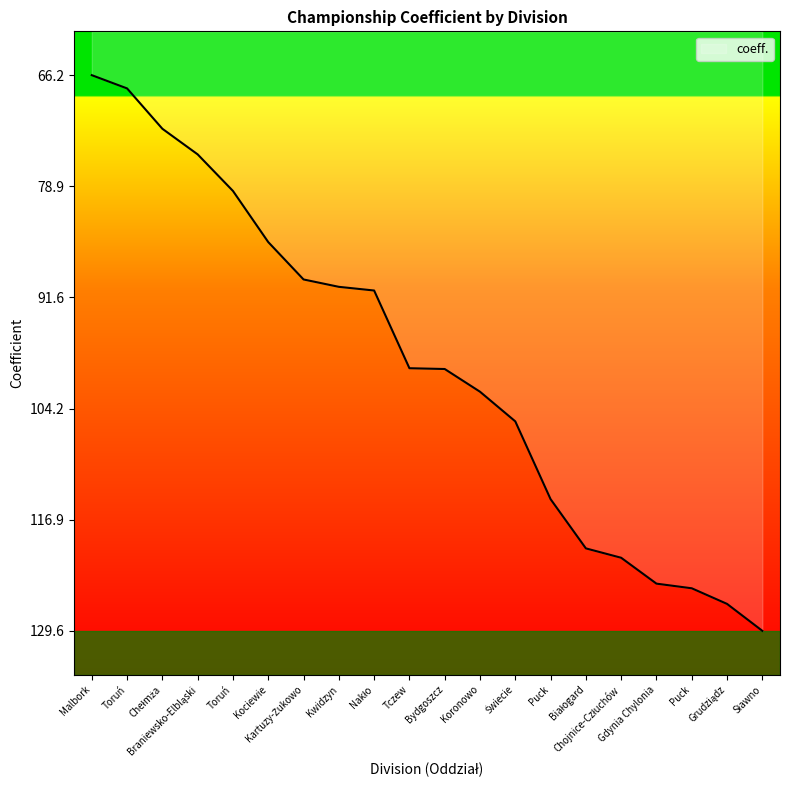

What is the greatest value displayed?

129.6